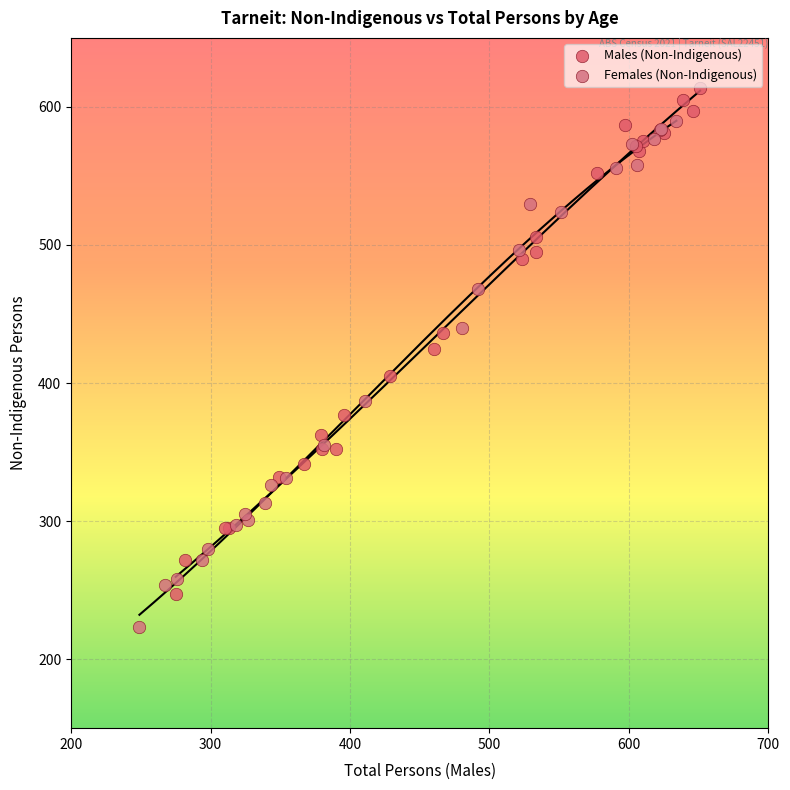

Which series reaches the maximum Y coordinate?

Males (Non-Indigenous)